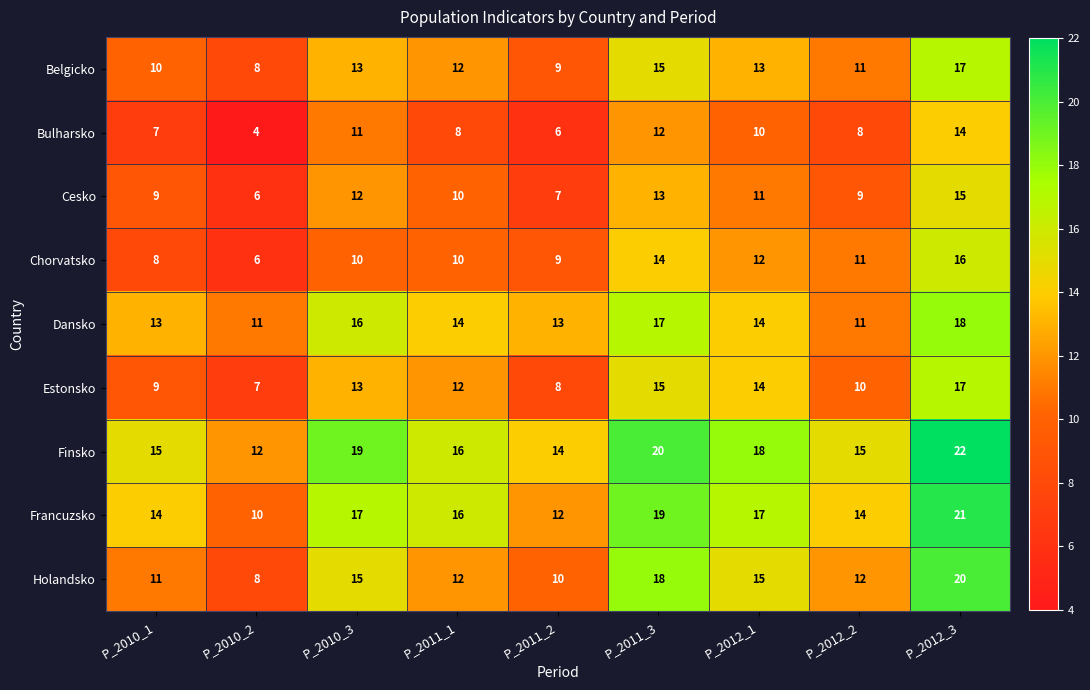

Which series has the largest total across all categories?

Finsko